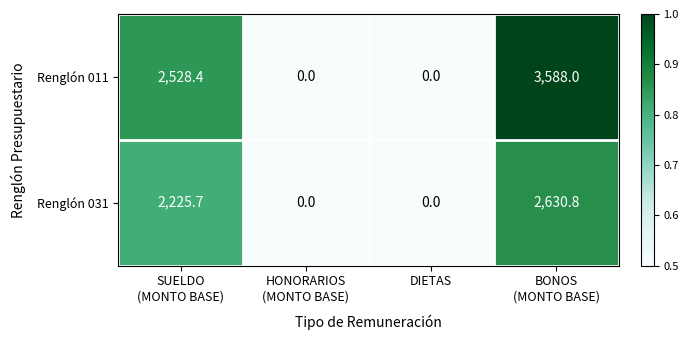

Rank the series by their average value, from highest to lowest.

Renglón 011, Renglón 031